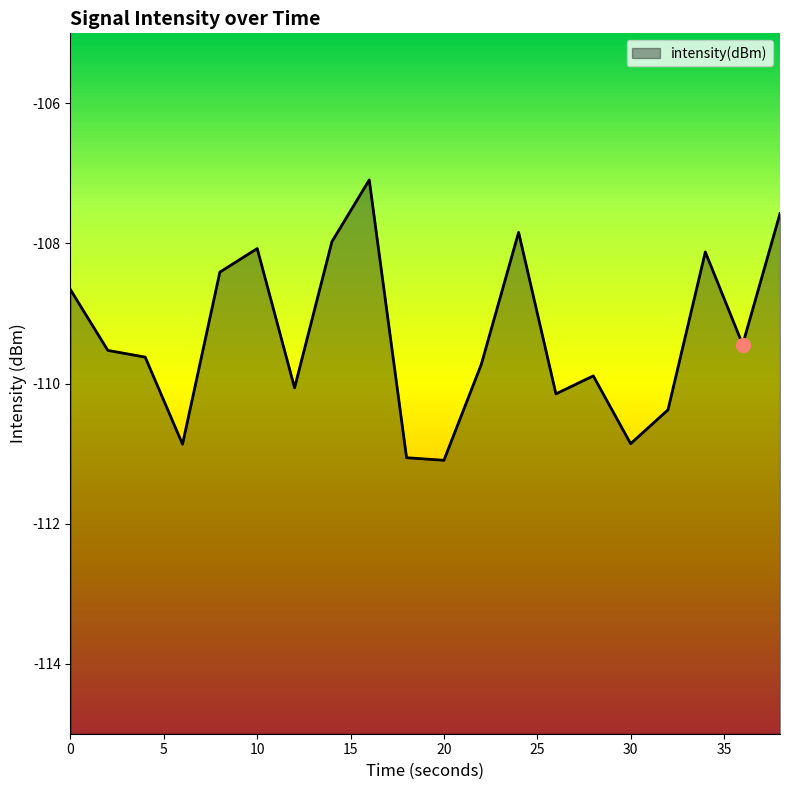

How many data points are less than -109?

12